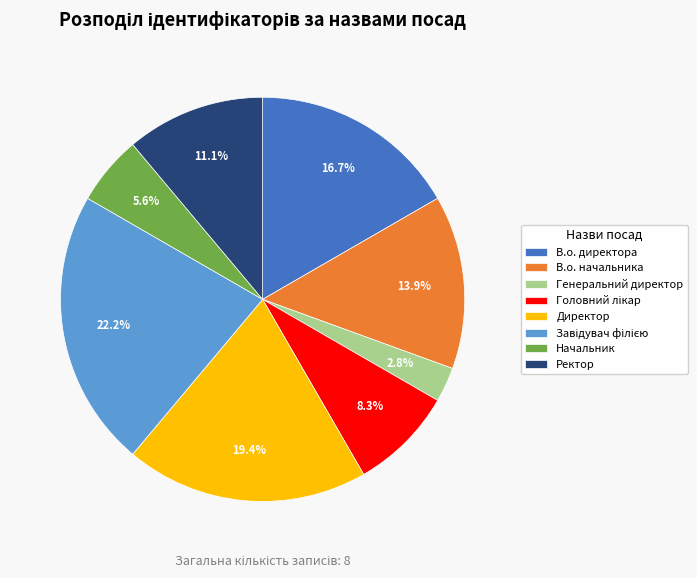

True or false: Директор accounts for 8% of the total.

False